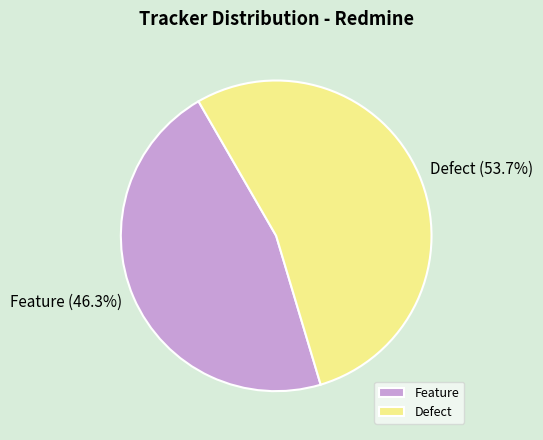

To the nearest percent, what percentage of the pie is Defect?

54%